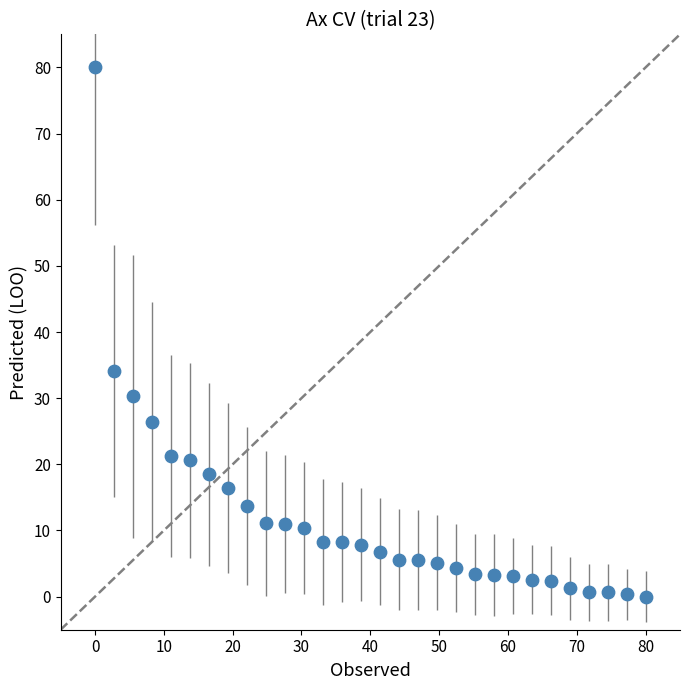

What is the range of Y values (max minus min)?

80.0